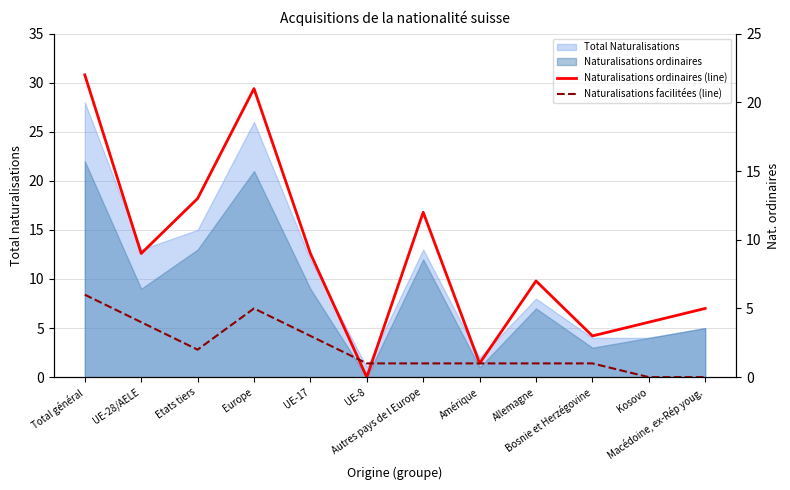

What value does the Naturalisations facilitées (line) series have at Bosnie et Herzégovine?

1